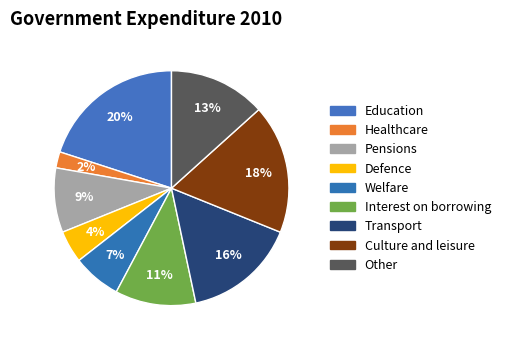

How many segments does this pie chart have?

9